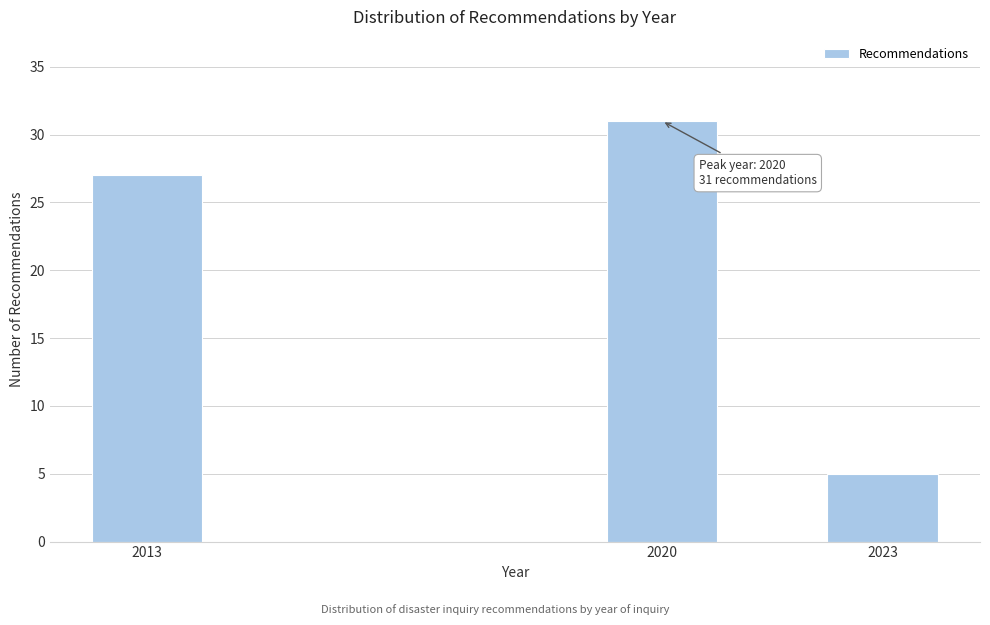

Reading left to right, transcribe all the data shown in this chart.

2013=27	2020=31	2023=5